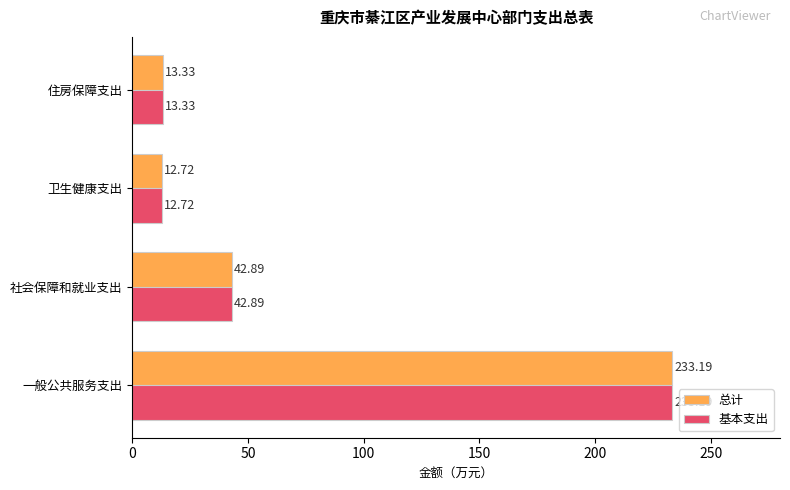

What is the average value of the 基本支出 series?

75.5